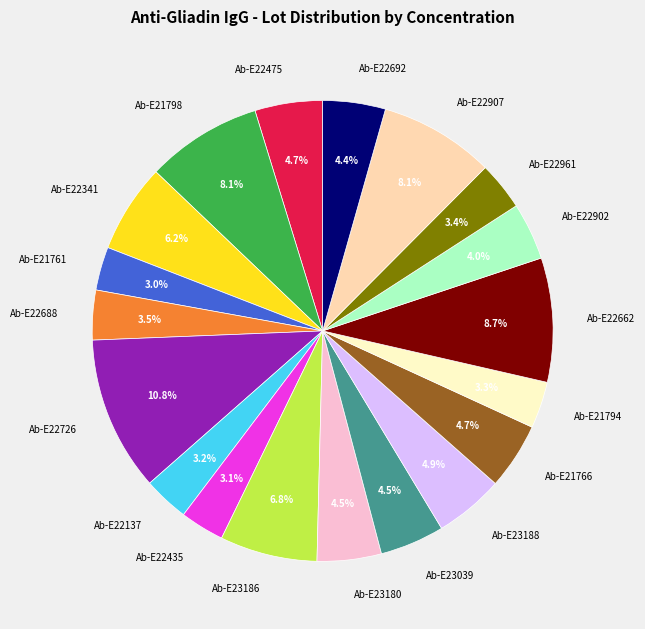

To the nearest percent, what is the combined percentage of Ab-E23188 and Ab-E22692?

9%